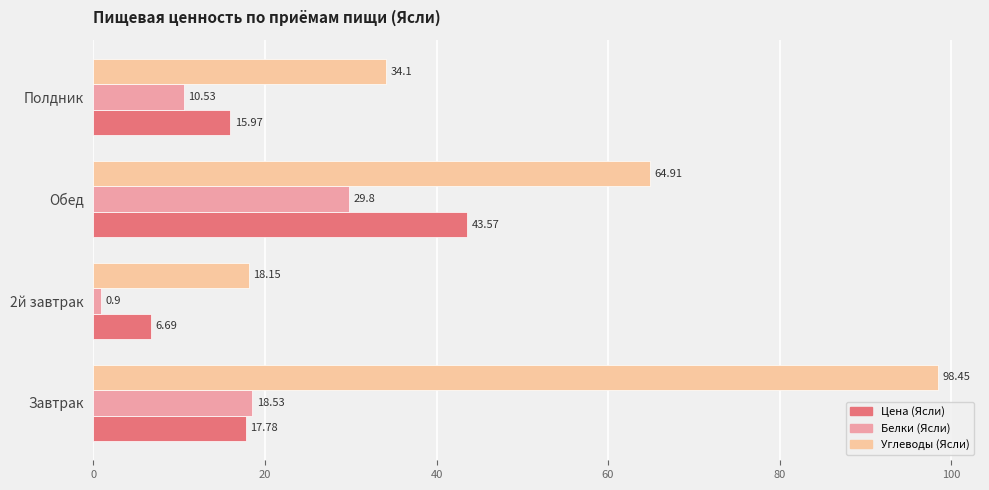

Where is Цена (Ясли) nearest to the value 25?

Завтрак